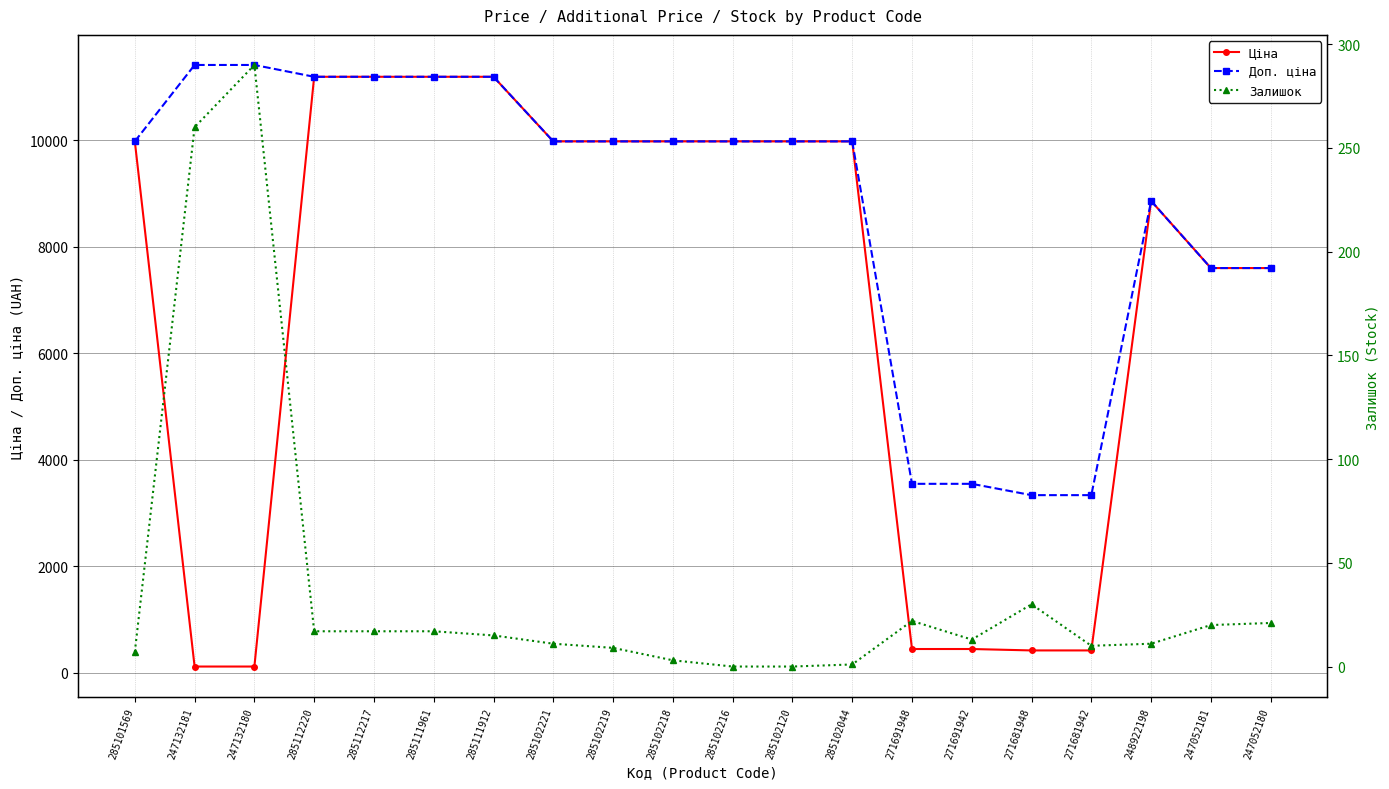

Which has a higher value, 247132181 or 248922198?

248922198